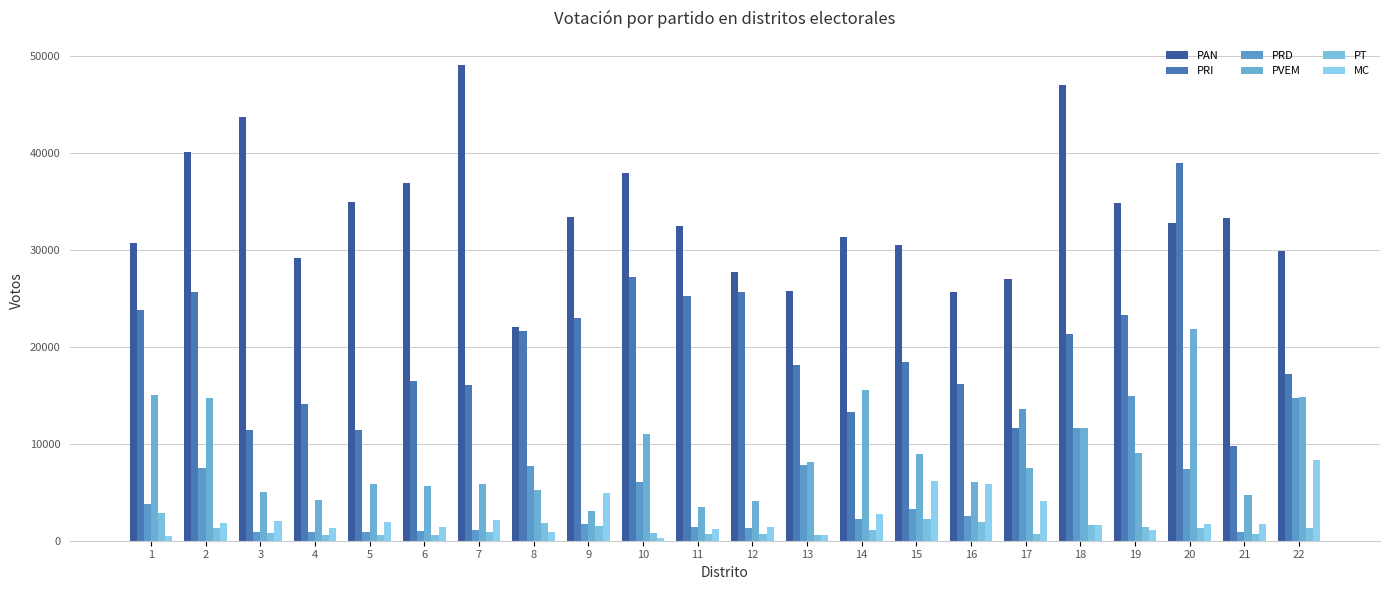

What are all the series names shown in the legend?

PAN, PRI, PRD, PVEM, PT, MC